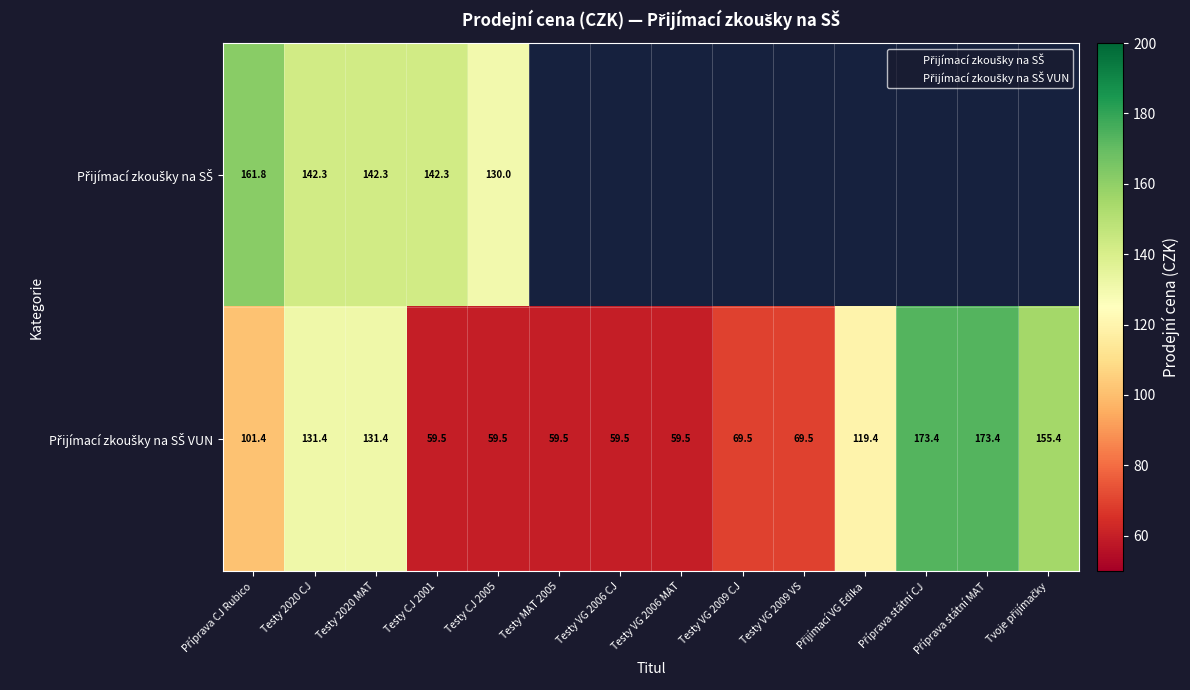

List the series in order of their peak value, highest first.

Přijímací zkoušky na SŠ VUN, Přijímací zkoušky na SŠ